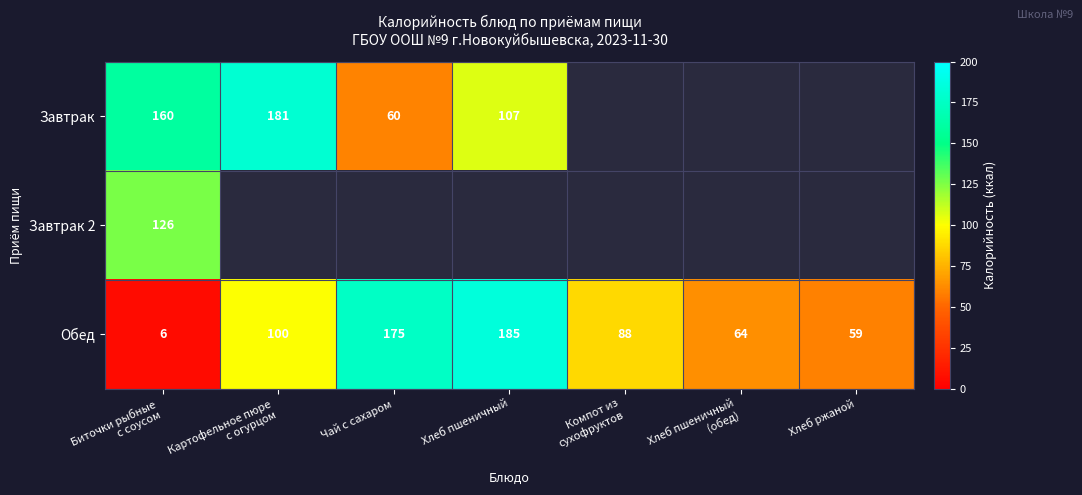

What is the difference between the second highest and minimum values in the Обед series?

169